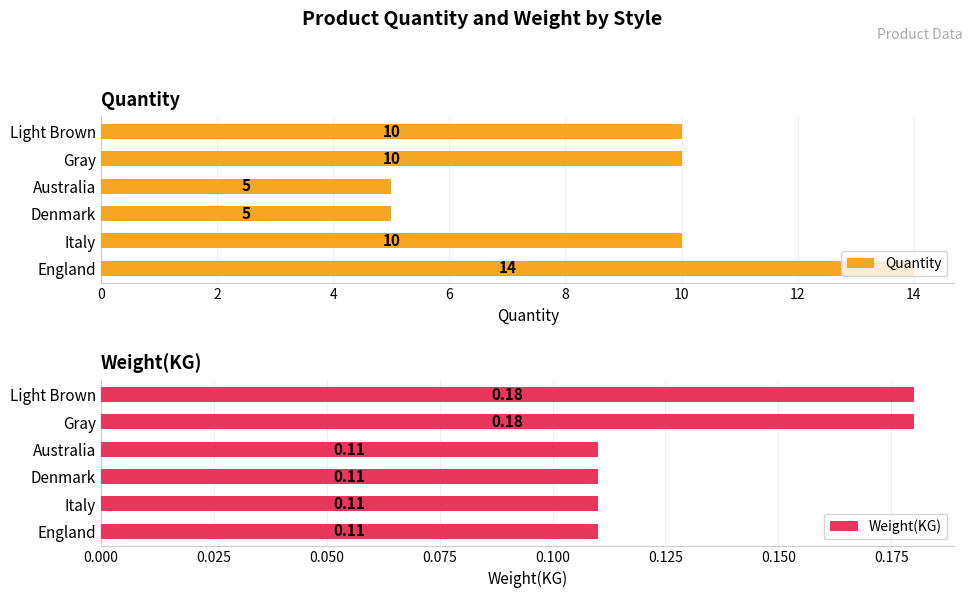

Count the Weight(KG) values in the range 0 to 1.

6